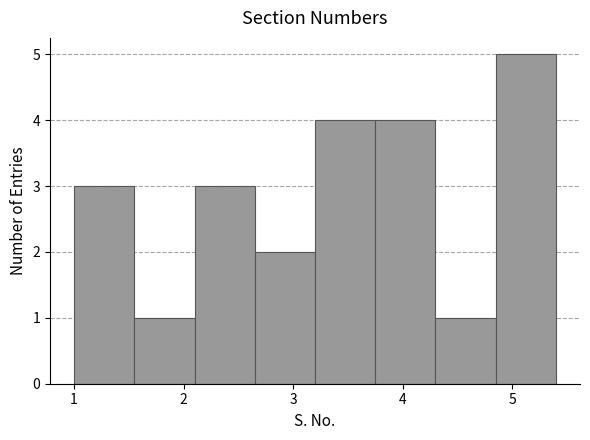

Reading left to right, transcribe this chart: for each bar, give the range it covers on the x-axis and its height. Neither the bar edges nor the heights are printed on the chart, so give them approximately, as read against the axes.

1.00 to 1.55: 3
1.55 to 2.10: 1
2.10 to 2.65: 3
2.65 to 3.20: 2
3.20 to 3.75: 4
3.75 to 4.30: 4
4.30 to 4.85: 1
4.85 to 5.40: 5